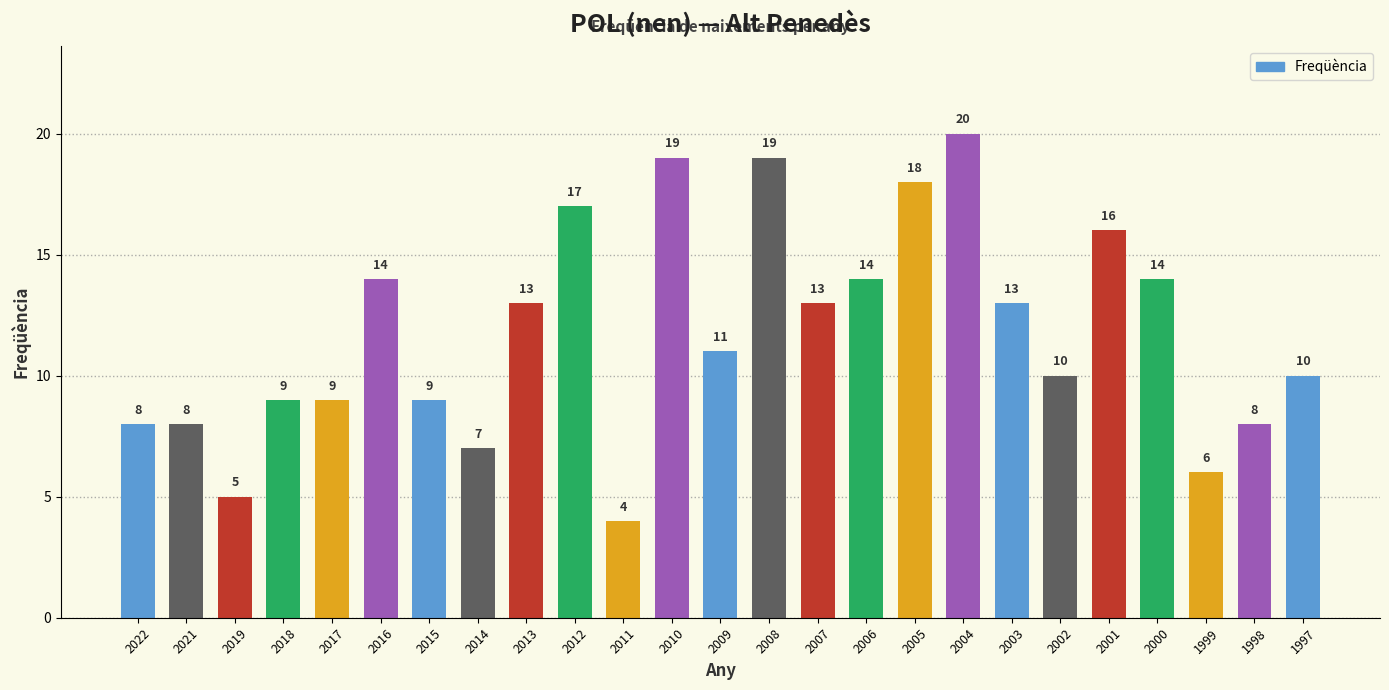

The chart shows a value of 7 at 2019. True or false?

False